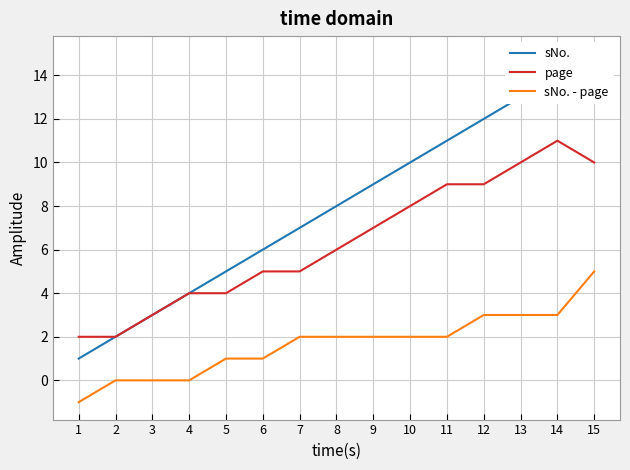

What is the value of the page point at the 6th from the left?

5